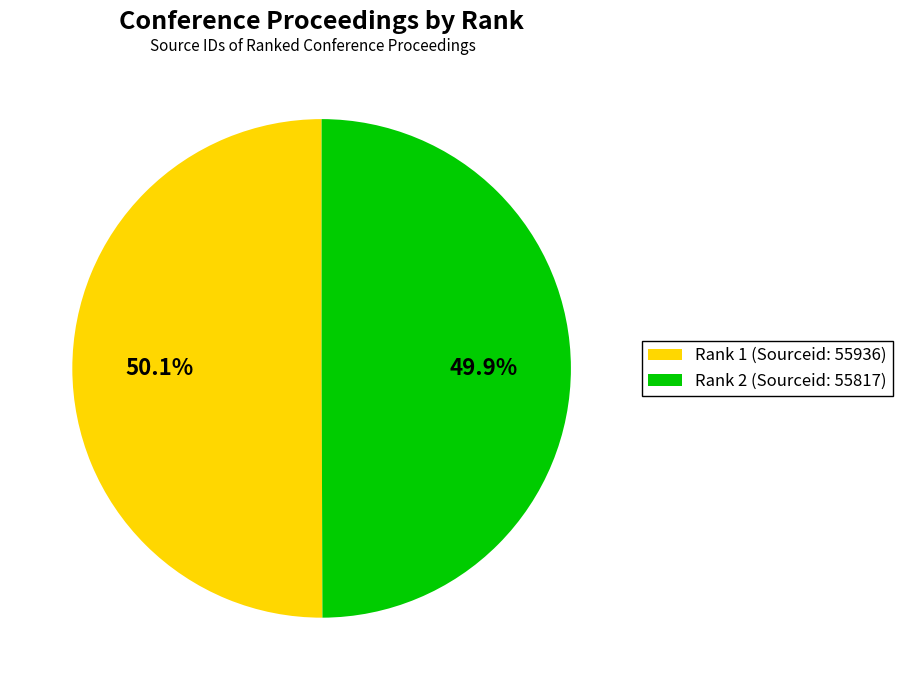

What percentage do Rank 2 (Sourceid: 55817) and Rank 1 (Sourceid: 55936) together represent?

100.0%